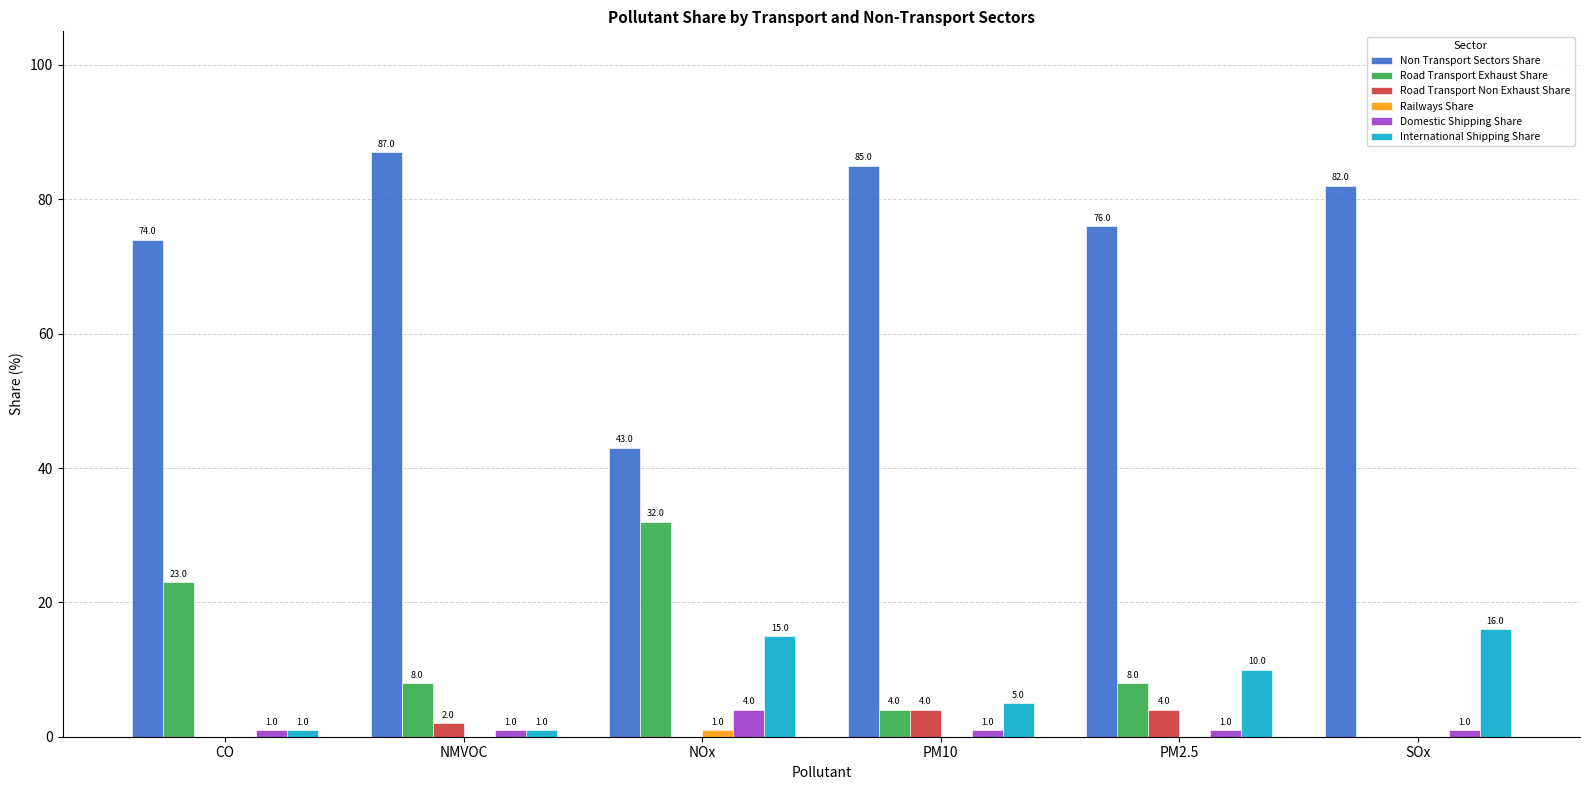

At which label is Road Transport Exhaust Share closest to 16?

CO